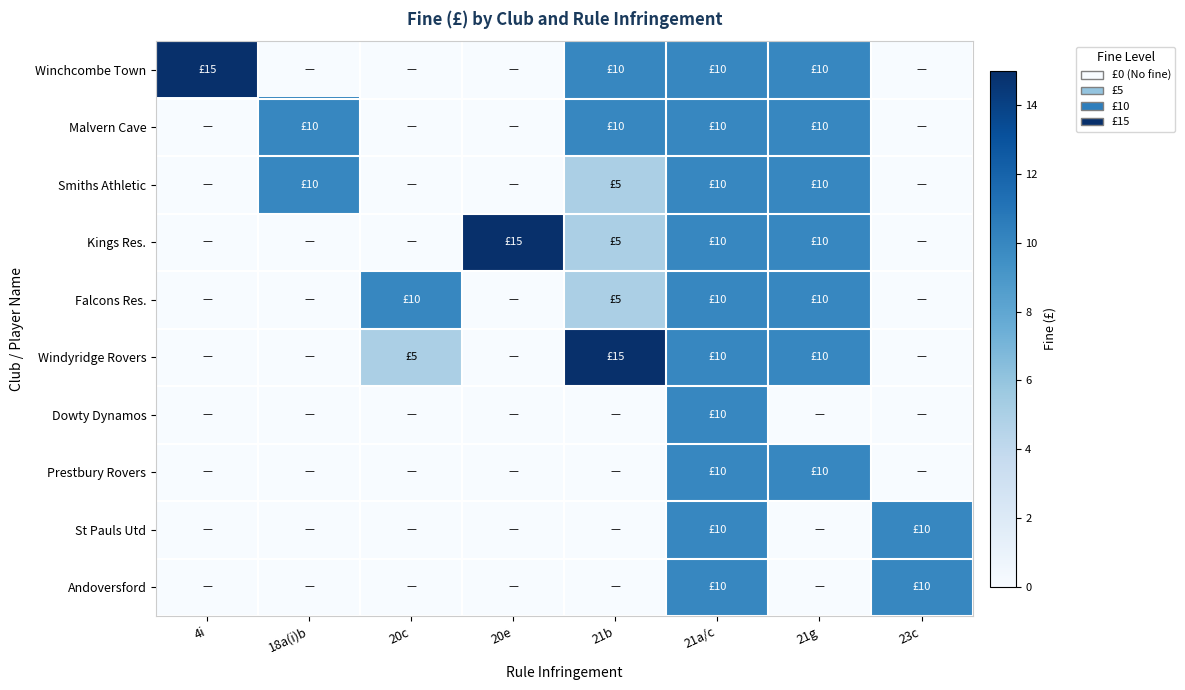

At how many categories does at least one series exceed 13?

3